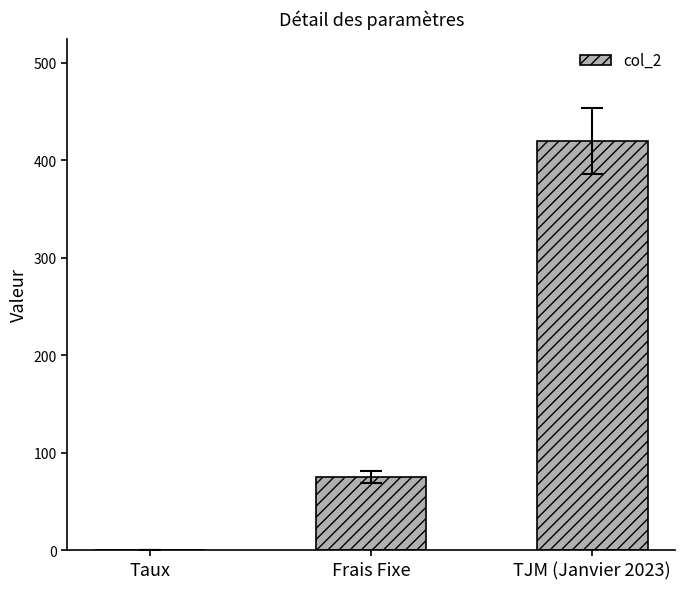

Between Frais Fixe and TJM (Janvier 2023), which is larger?

TJM (Janvier 2023)